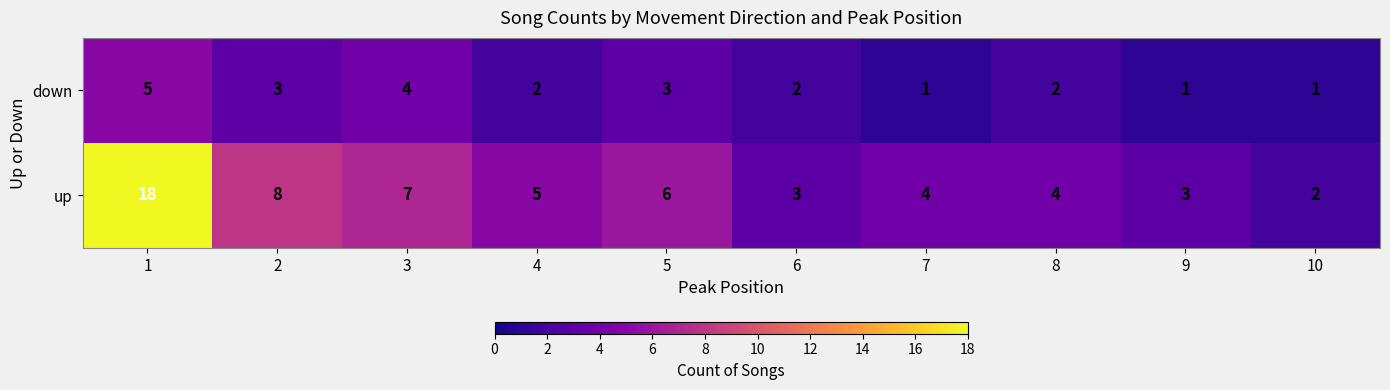

Read the up value at 2, to the nearest 10.

10